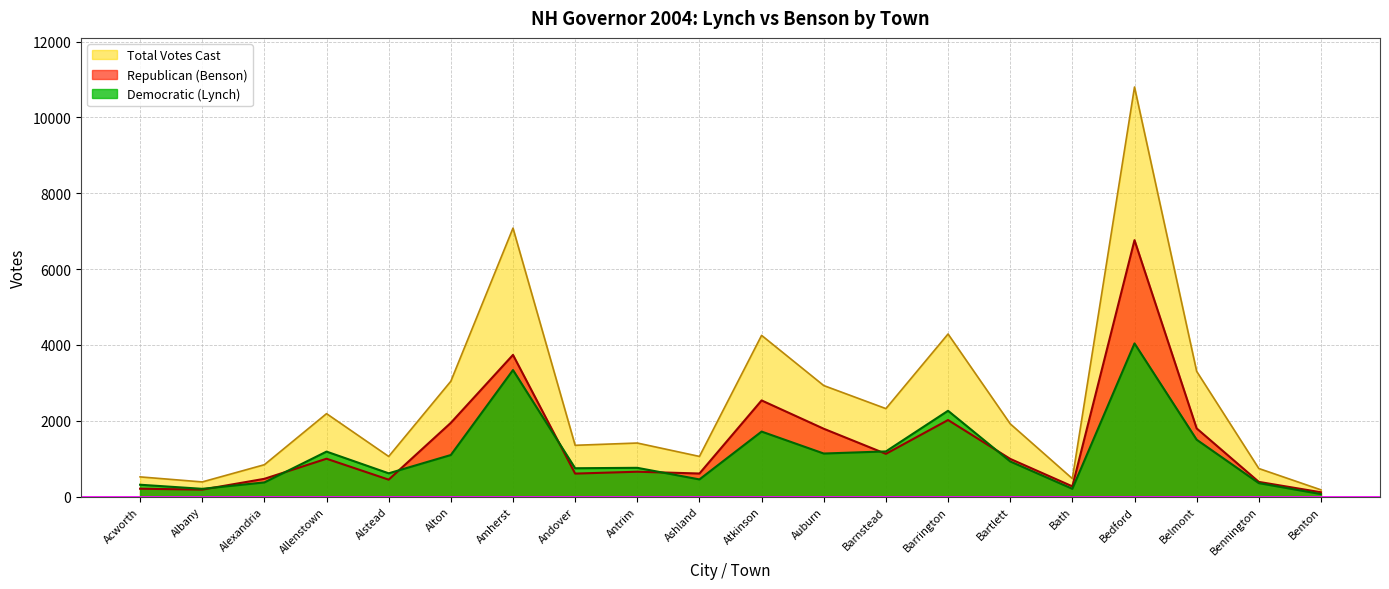

Where is the first local minimum for Democratic (Lynch)?

Albany